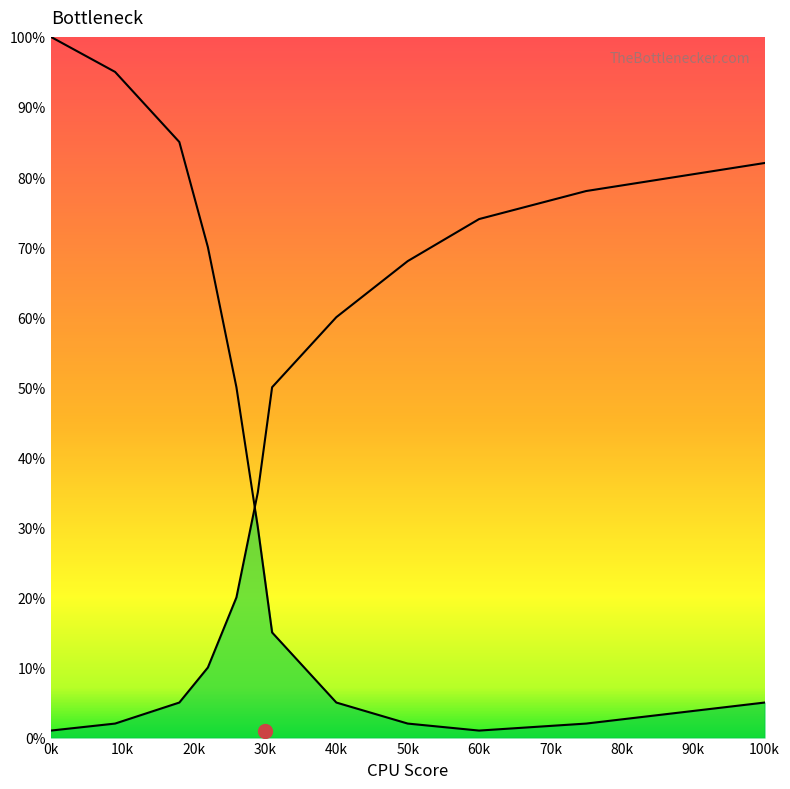

What is the average value of the Right Curve series?

40